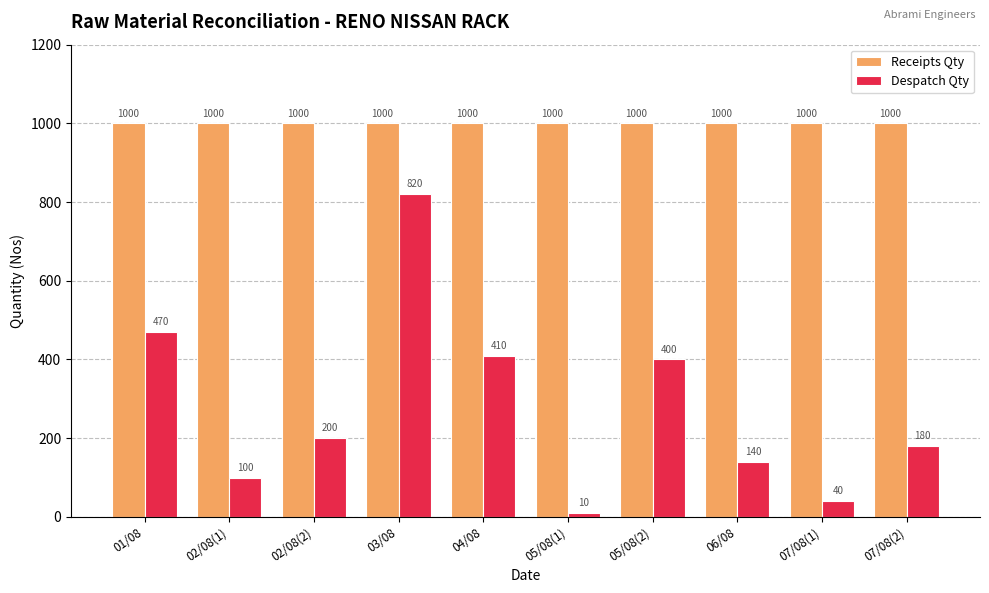

What is the spread (max minus min) of values at 05/08(1)?

990